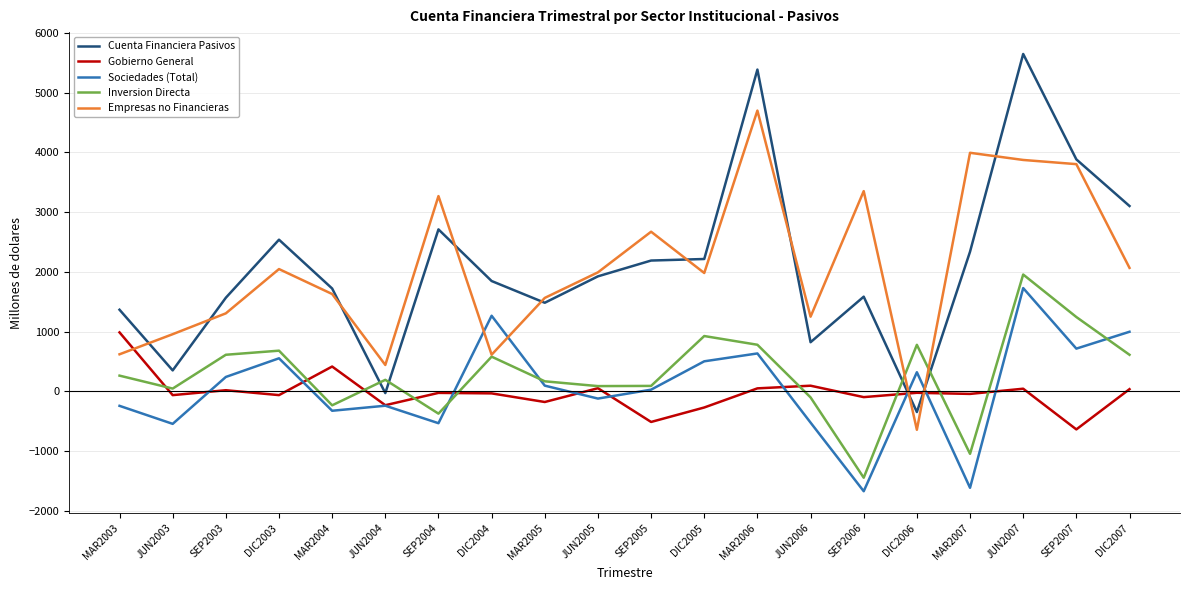

In Empresas no Financieras, how many points are lower than both neighbors (excluding endpoints)?

5